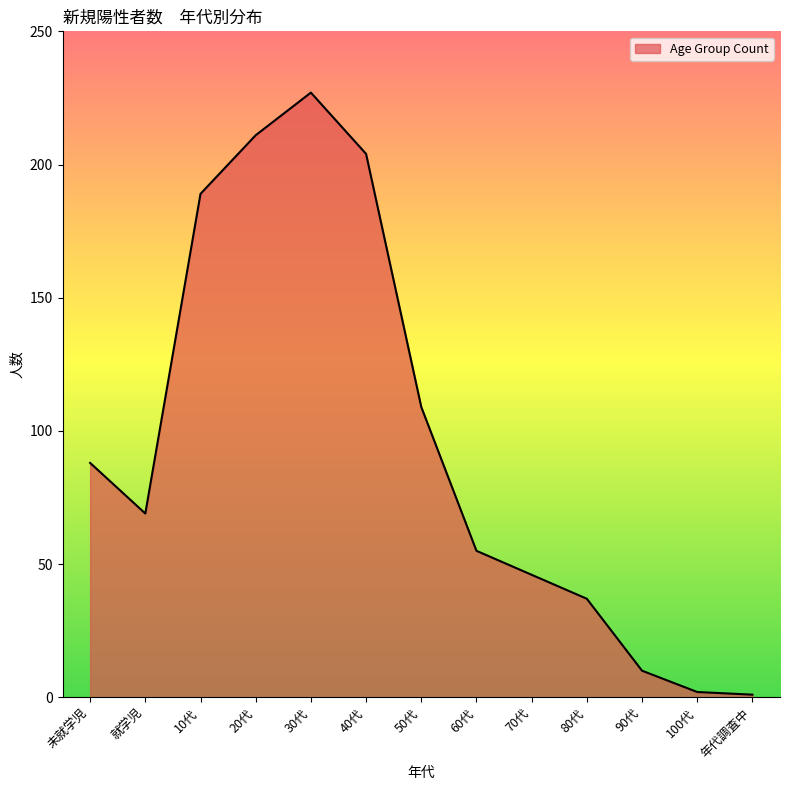

Where does the data first go above 69?

未就学児